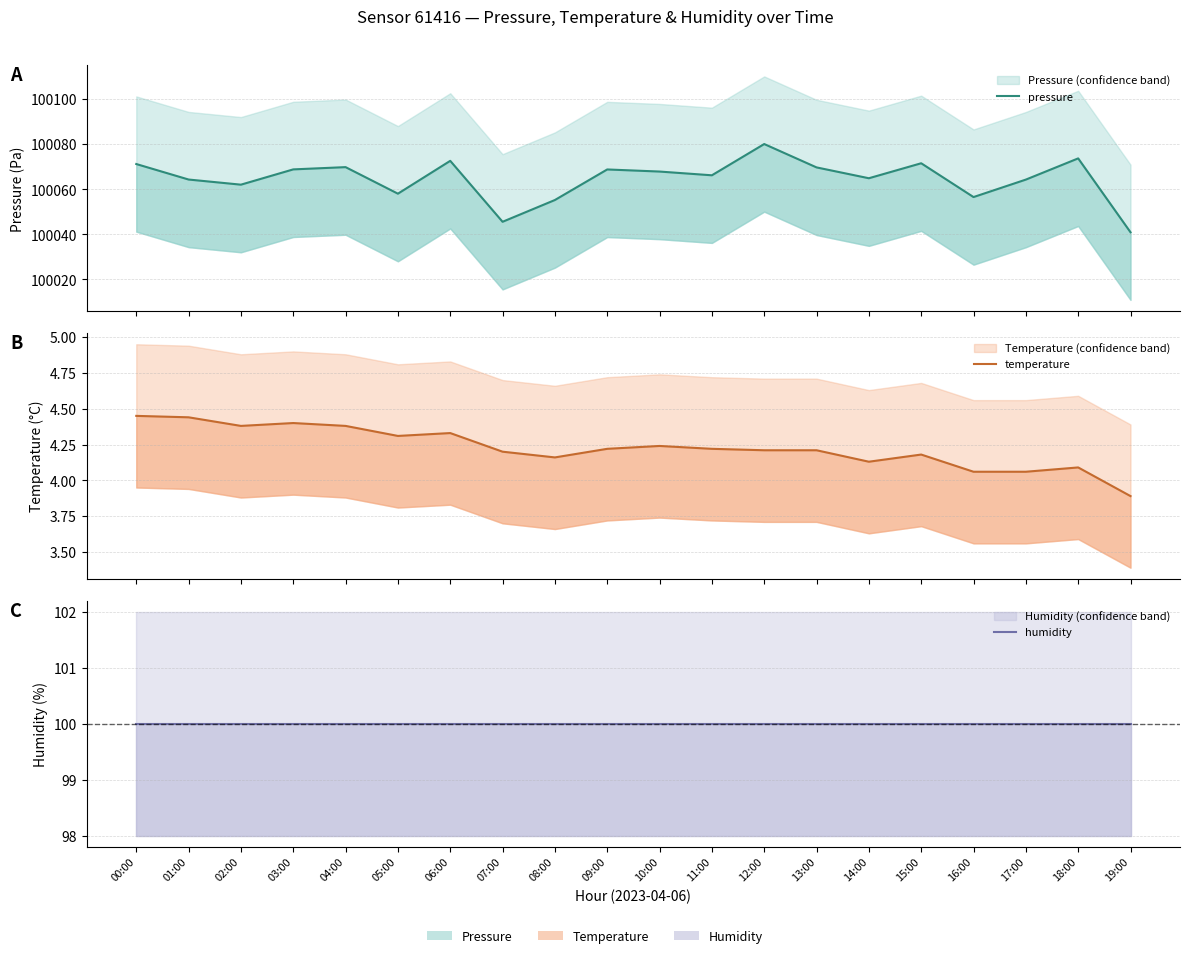

True or false: pressure and temperature cross at least once.

False